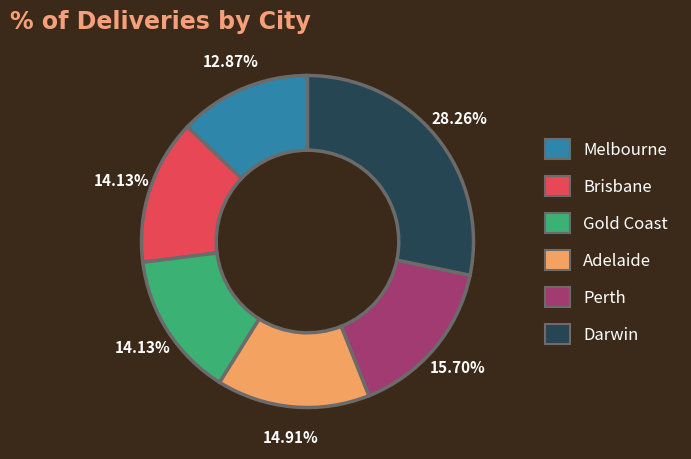

How many slices are in this pie chart?

6